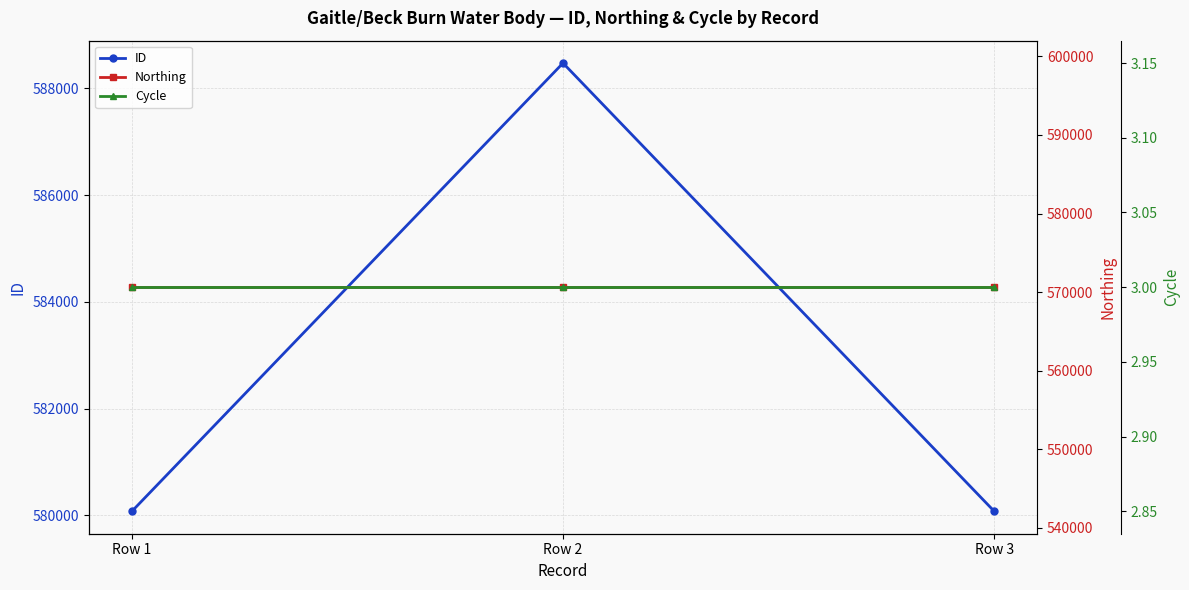

List the labels in order of Cycle value, largest first.

Row 1, Row 2, Row 3